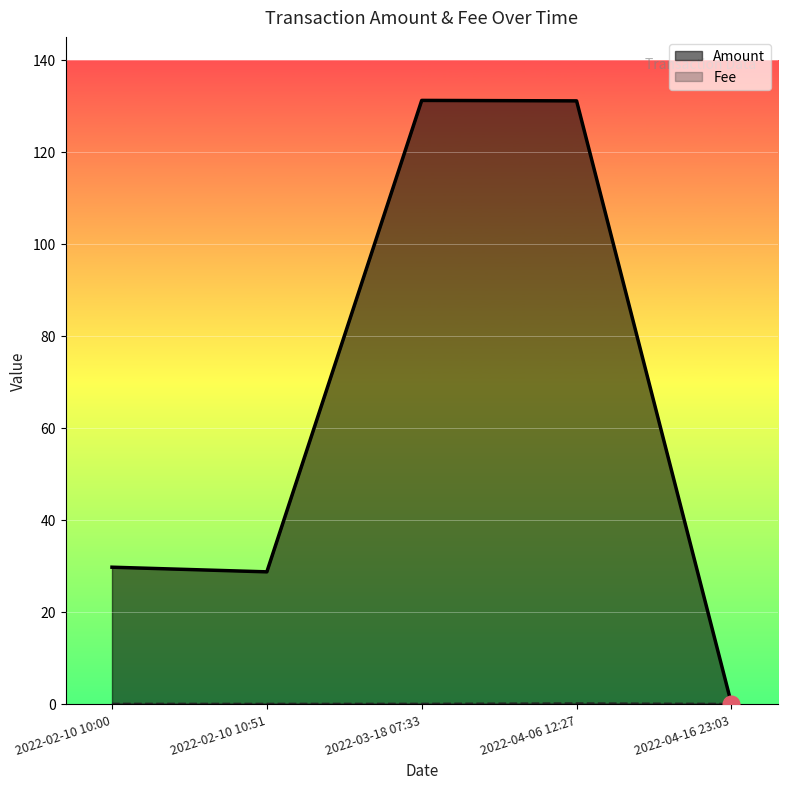

At which category is the sum across all series the highest?

2022-03-18 07:33